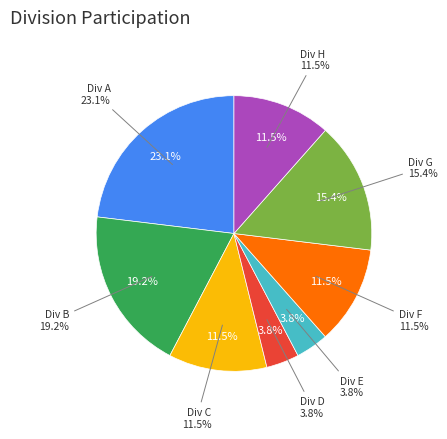

Which has a higher value, G or C?

G